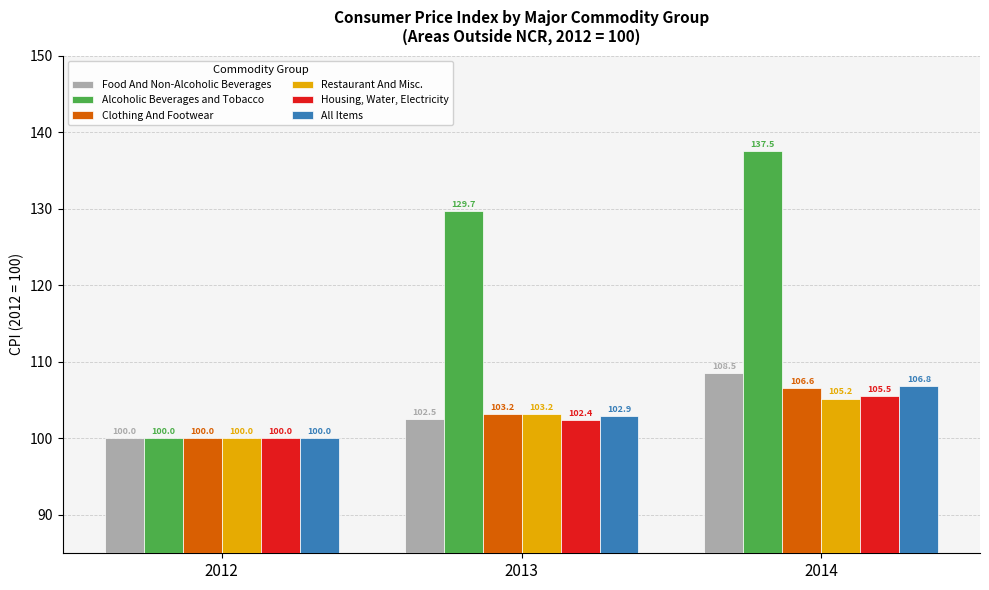

The Clothing And Footwear series shows 100.0 at 2012. True or false?

True